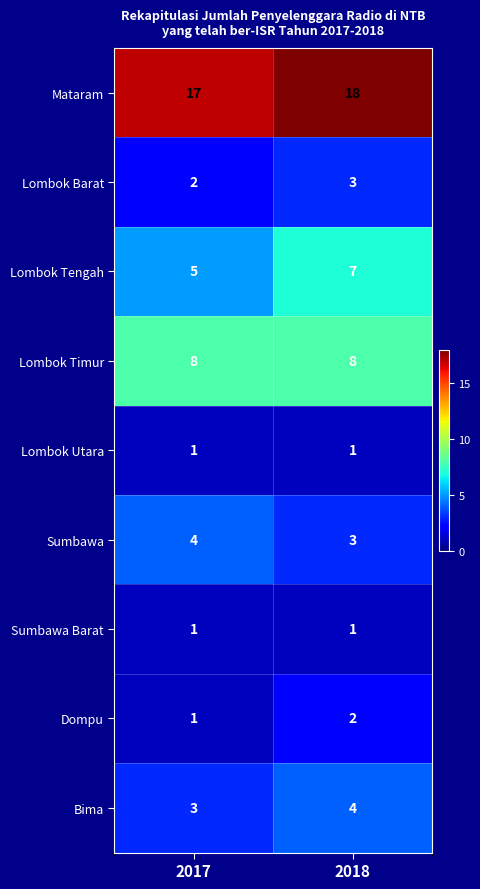

What is the sum of the Bima values at 2017 and 2018?

7